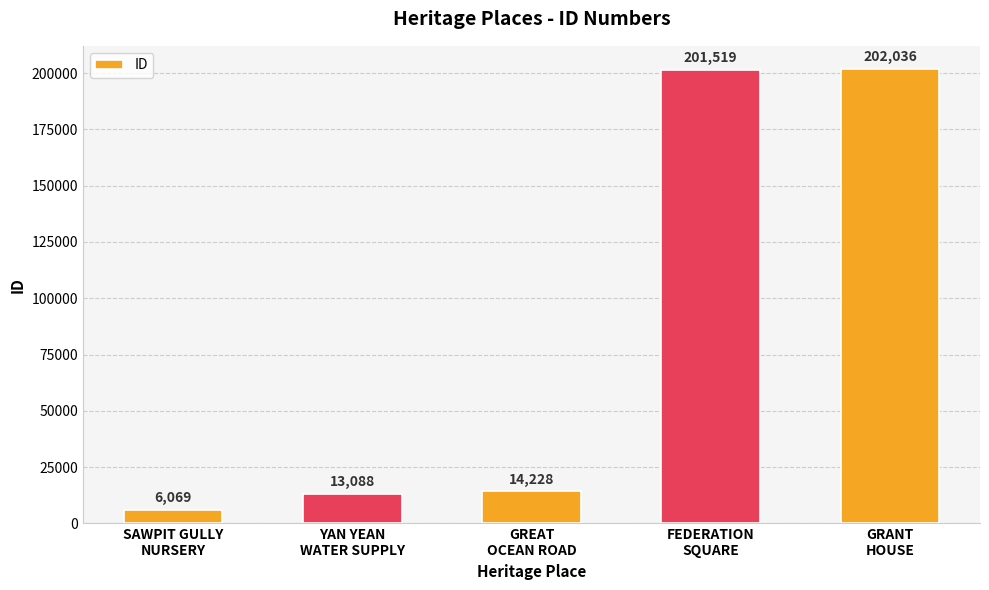

What is the sum of all values?

436940